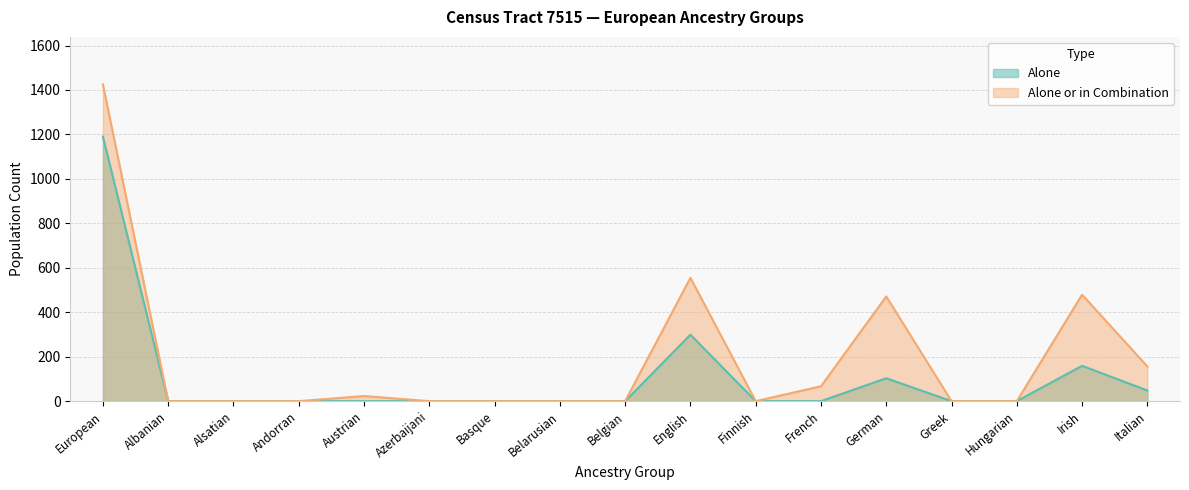

At which label is alone_or_combination closest to 712?

English